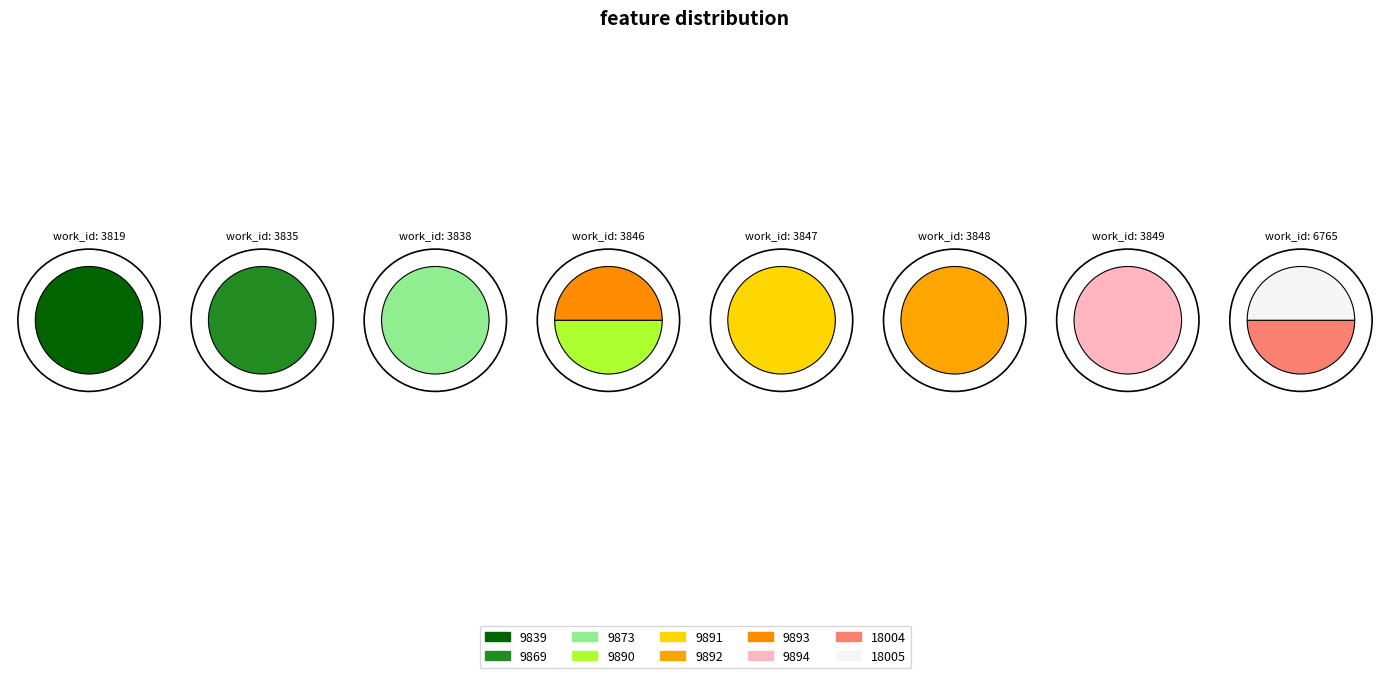

What percentage is NOT represented by 9893?

91.4%